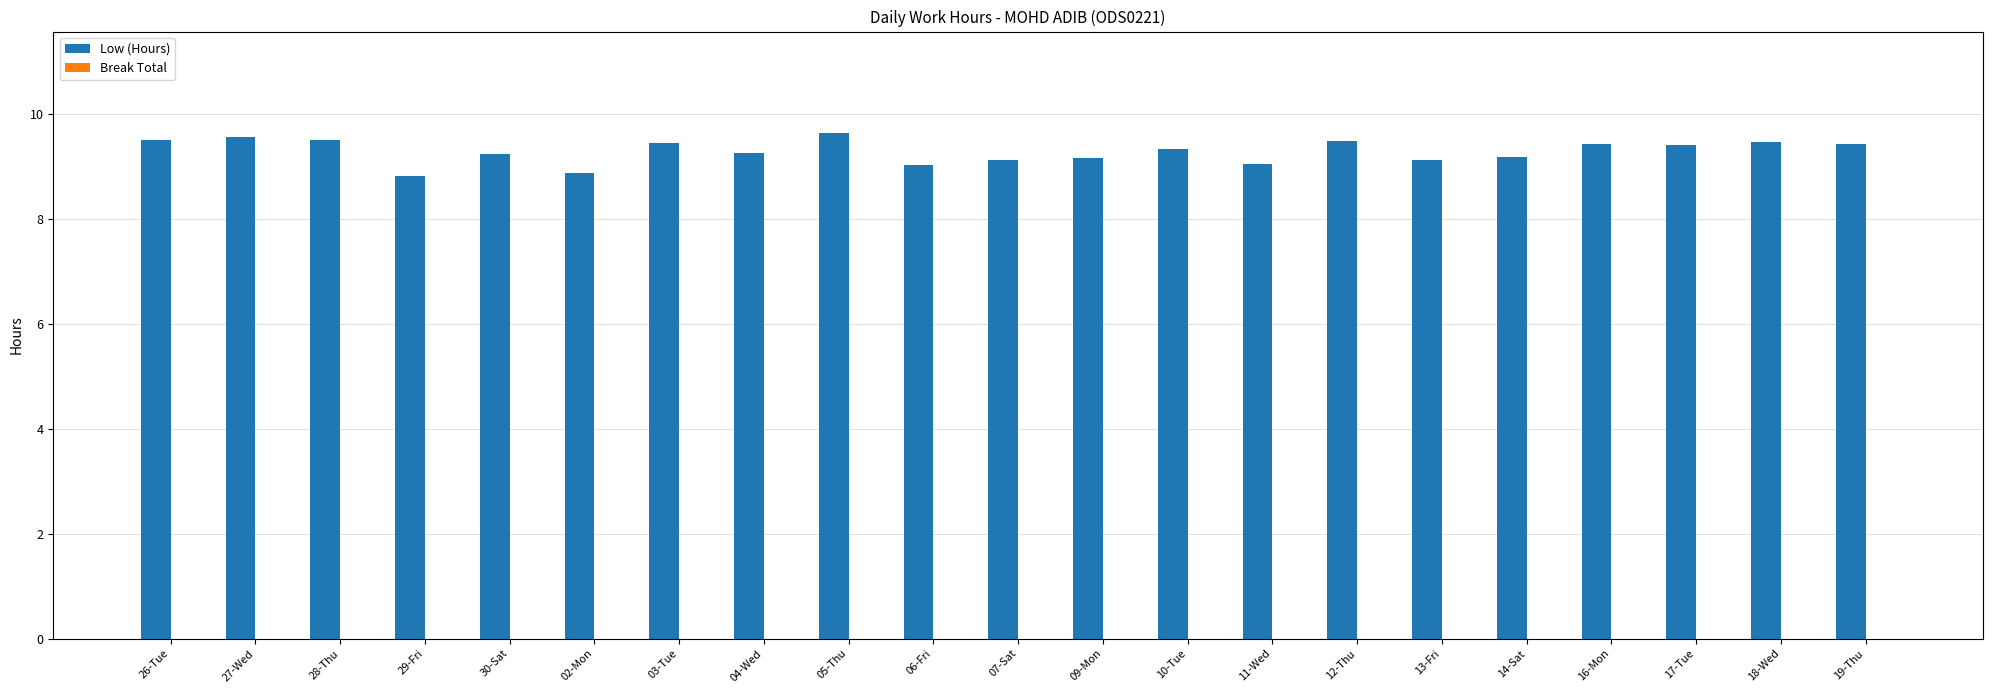

What is the change in value from 11-Wed to 16-Mon?

+0.4